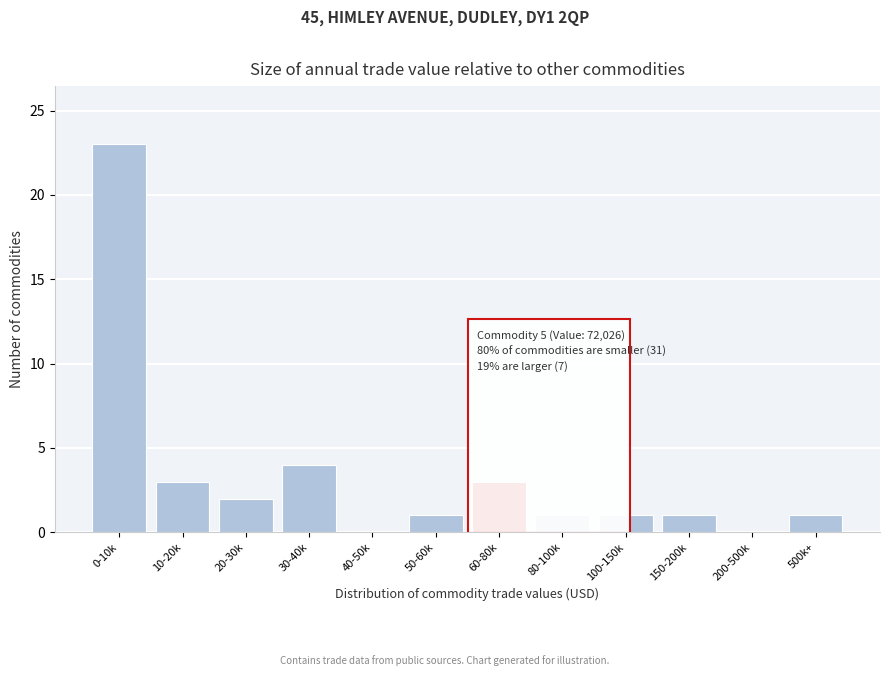

Reading left to right, transcribe all the data shown in this chart.

0-10k=23	10-20k=3	20-30k=2	30-40k=4	40-50k=0	50-60k=1	60-80k=3	80-100k=1	100-150k=1	150-200k=1	200-500k=0	500k+=1